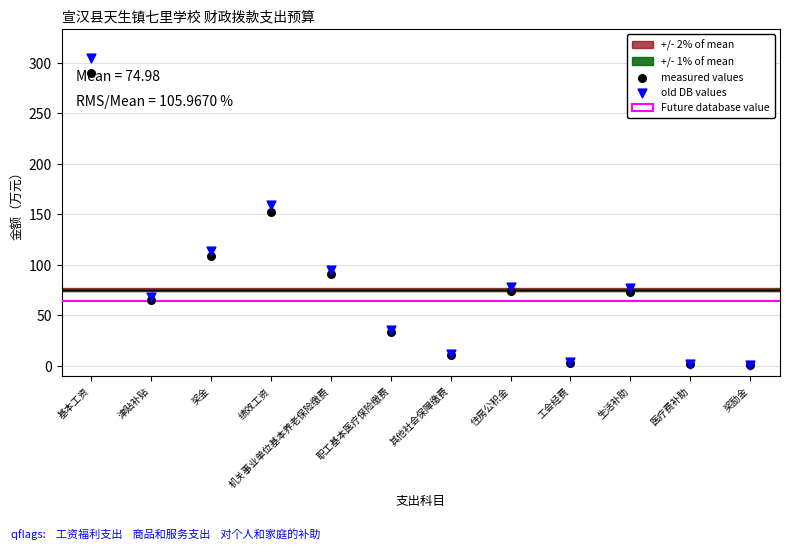

What is the total value across all series at 奖励金?

0.2